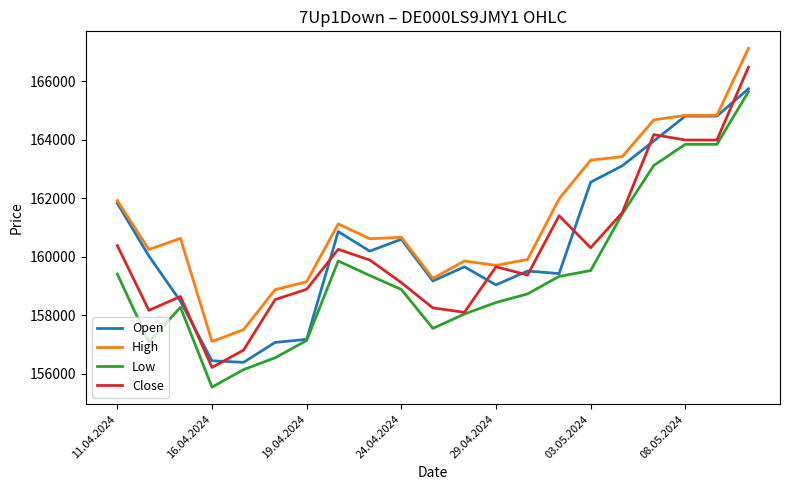

What is the lowest value of the Close series?

156211